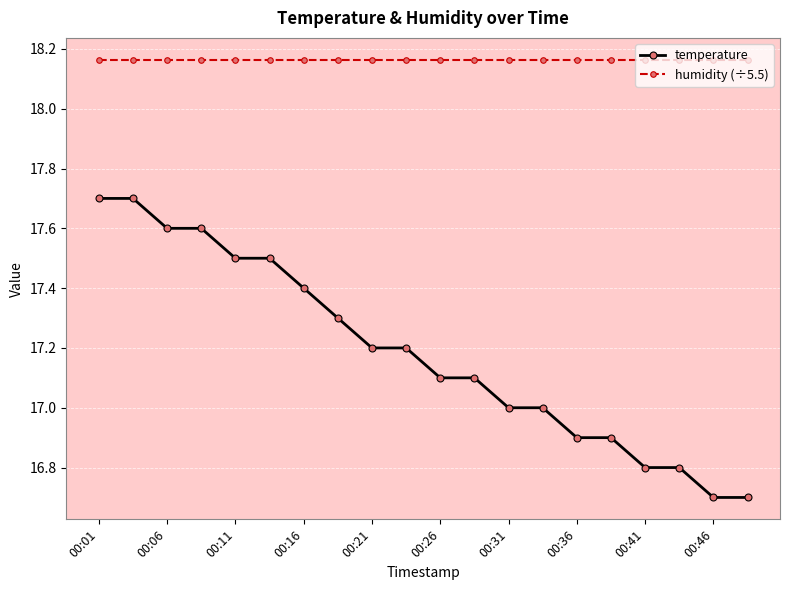

What is the sum of all humidity (÷5.5) values?

363.3